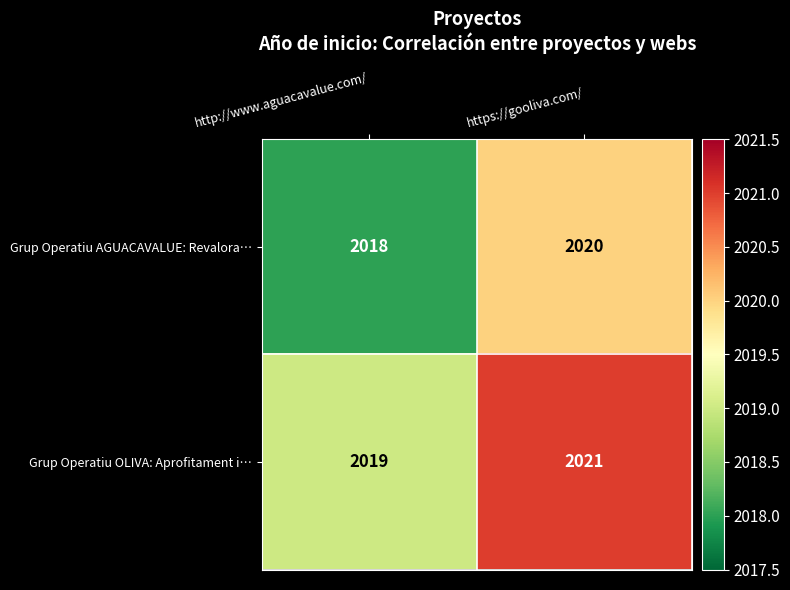

Reading left to right, what are all the values shown in this chart?

Grup Operatiu AGUACAVALUE: Revalora…: 2018	2020
Grup Operatiu OLIVA: Aprofitament i…: 2019	2021